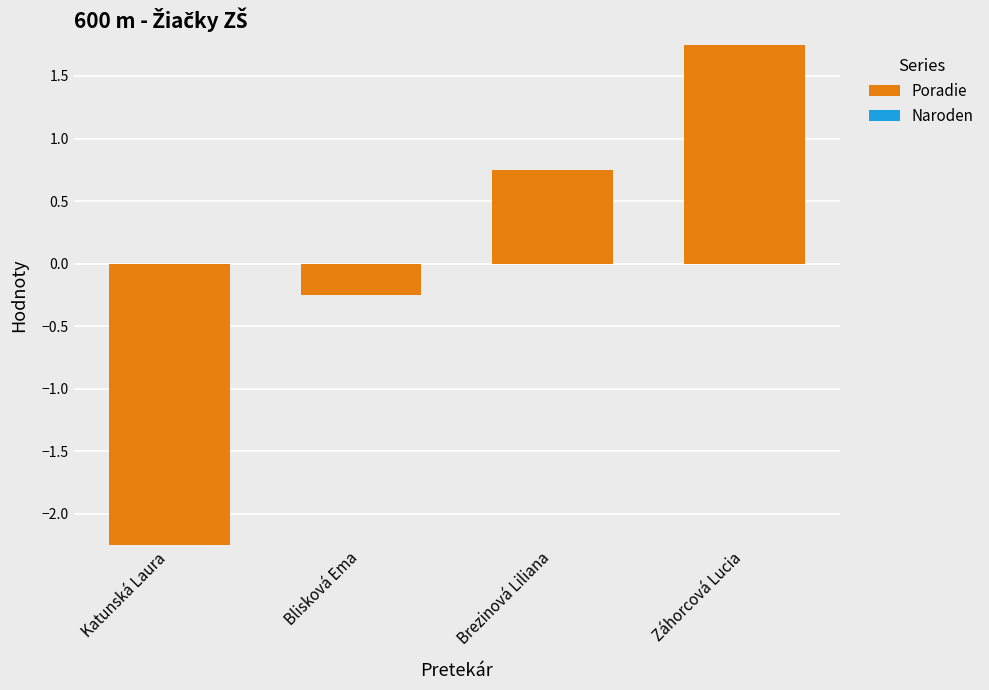

Rank the series by their average value, from lowest to highest.

Naroden, Poradie